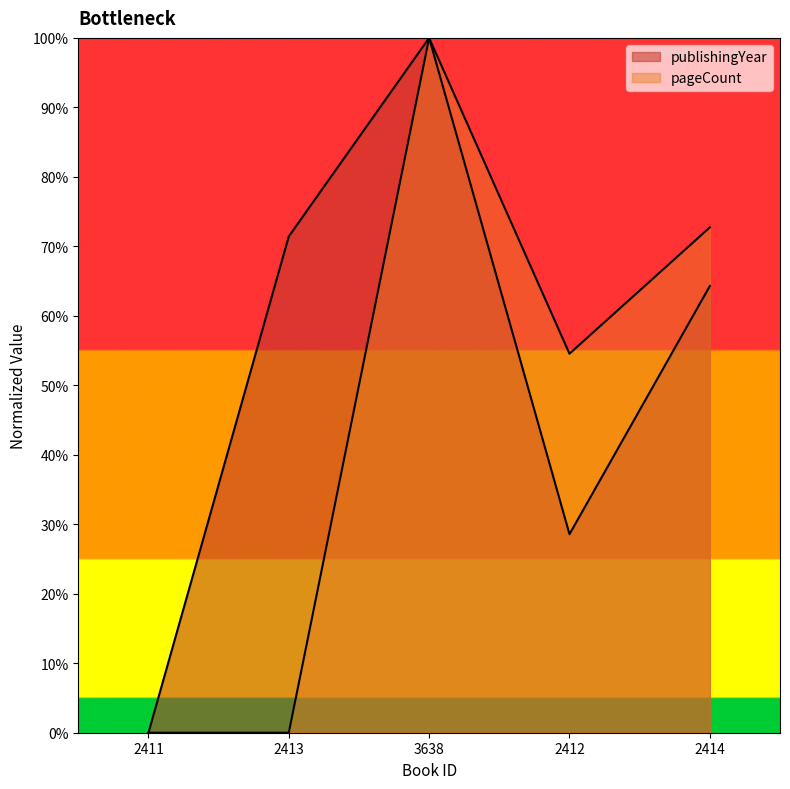

Between which two adjacent categories do pageCount and publishingYear first intersect?

2413 and 3638